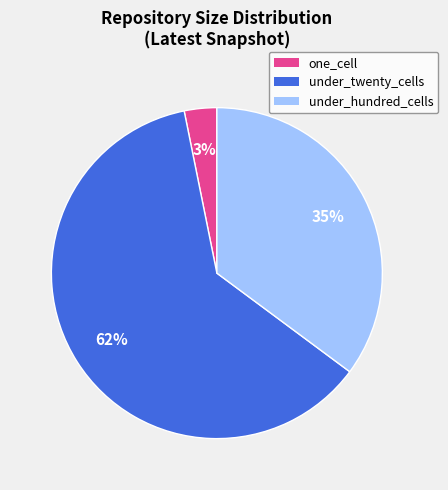

How many slices are in this pie chart?

3